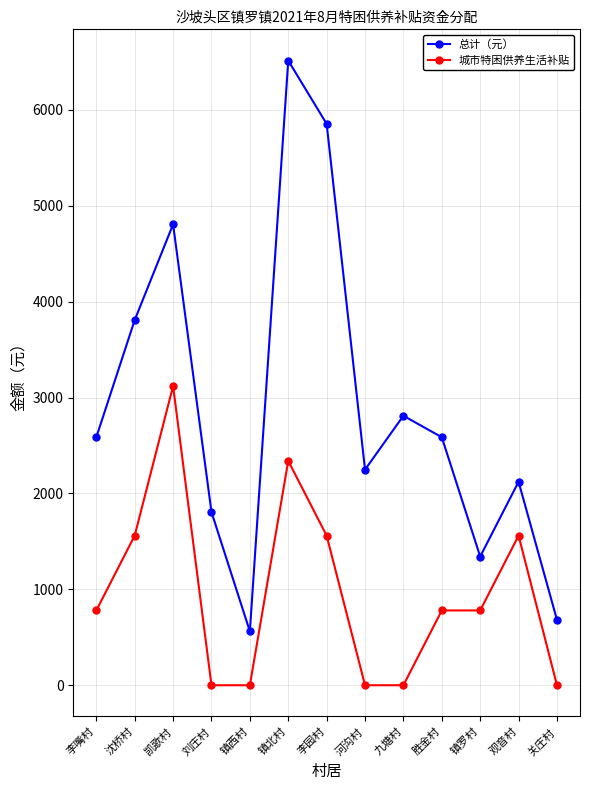

What is the value of the 城市特困供养生活补贴 point at the 12th from the left?

1560